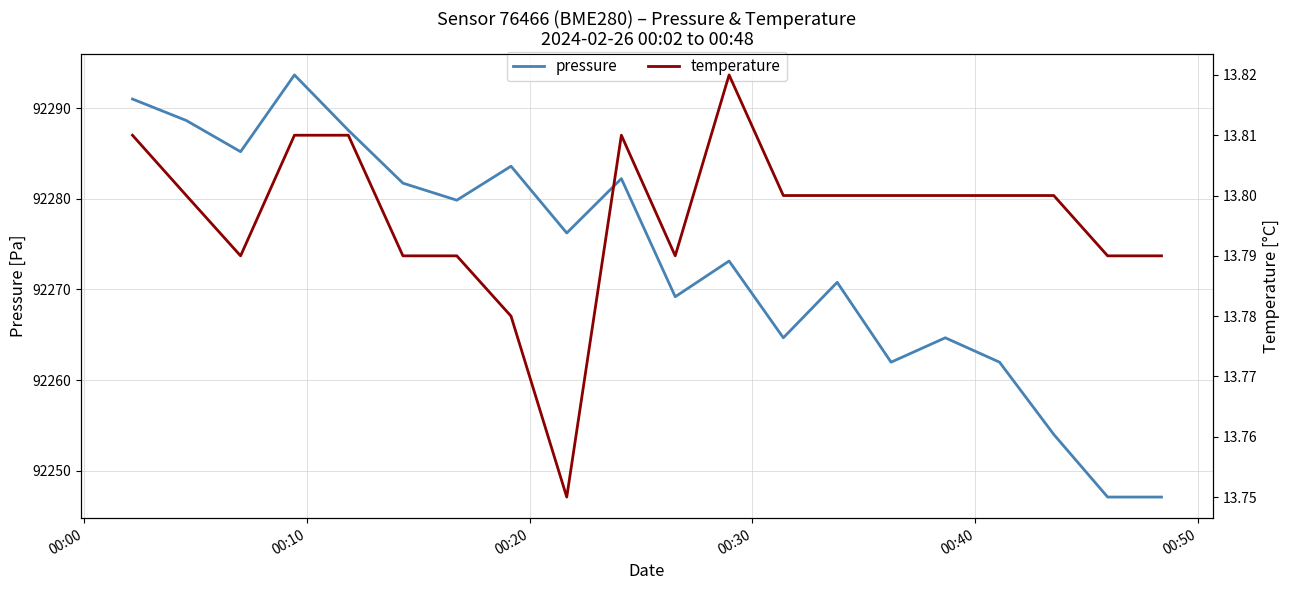

What is the highest value of the pressure series?

92293.7